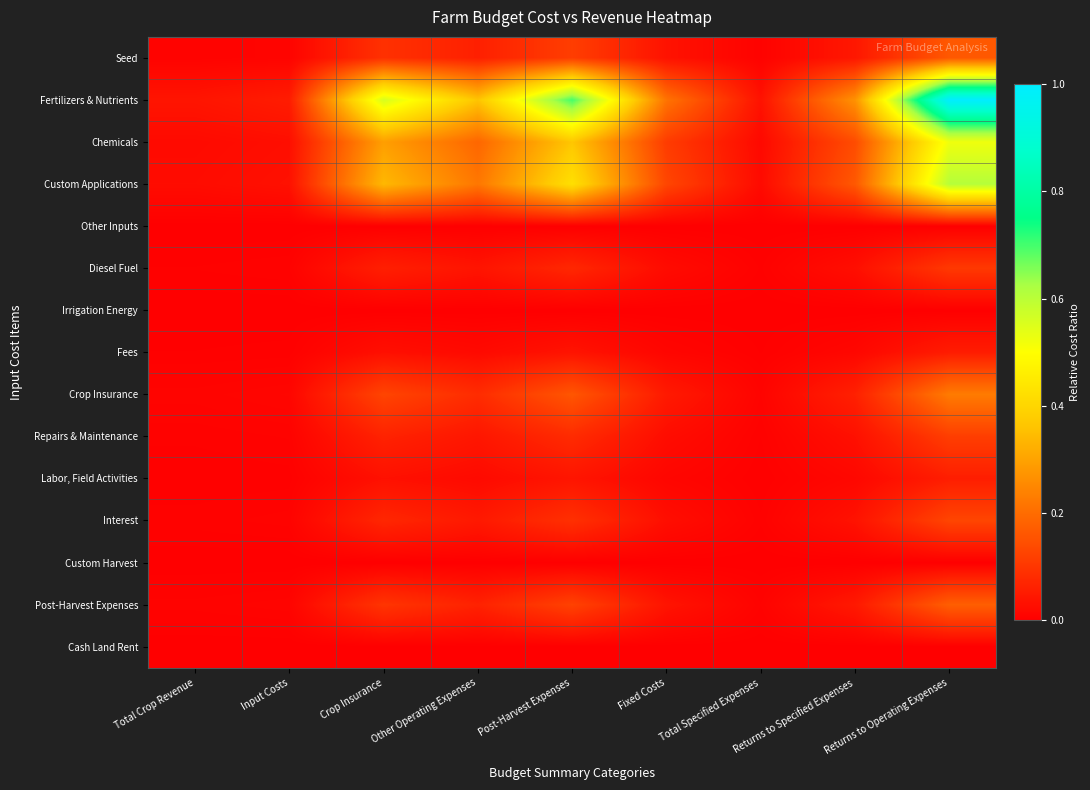

Which series has the widest spread of values?

Fertilizers & Nutrients